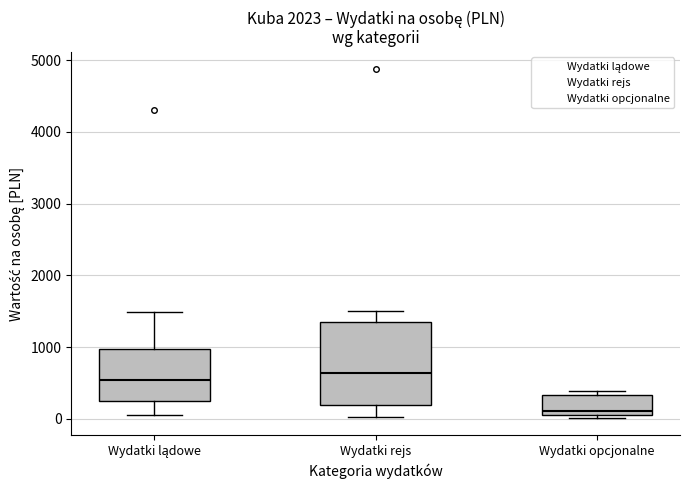

Which box has the lowest median line?

Wydatki opcjonalne